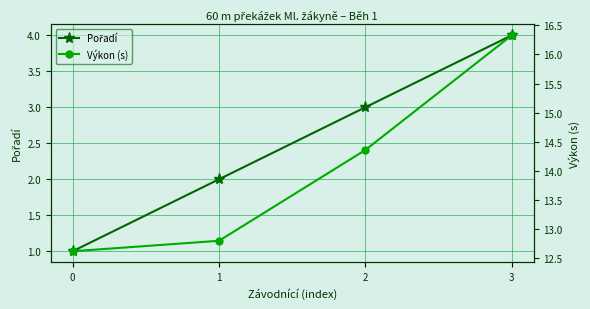

What is the value of the Výkon (s) point at the 2nd from the left?

12.8